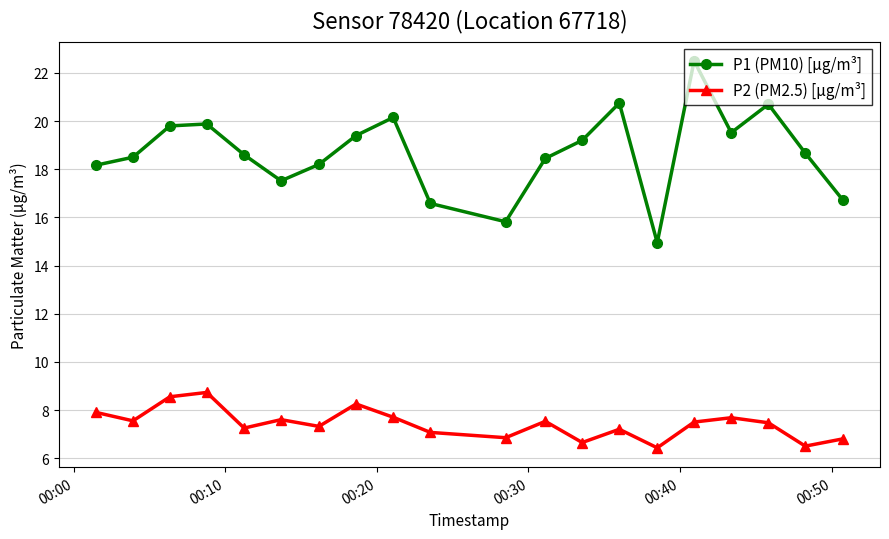

What is the average value of the P1 (PM10) [µg/m³] series?

18.7